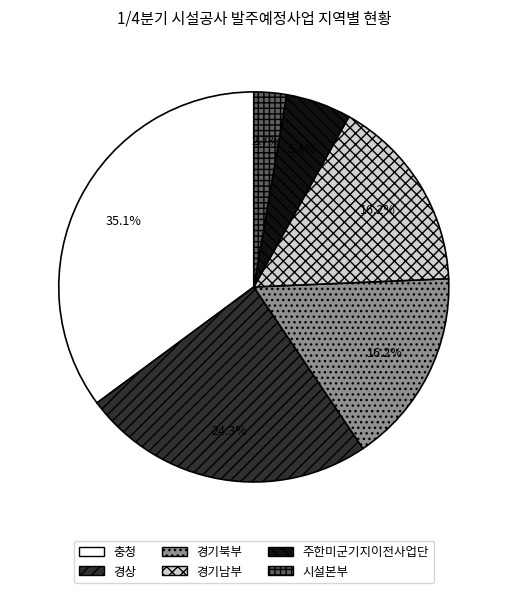

Does 경기북부 represent more than half of the total?

No